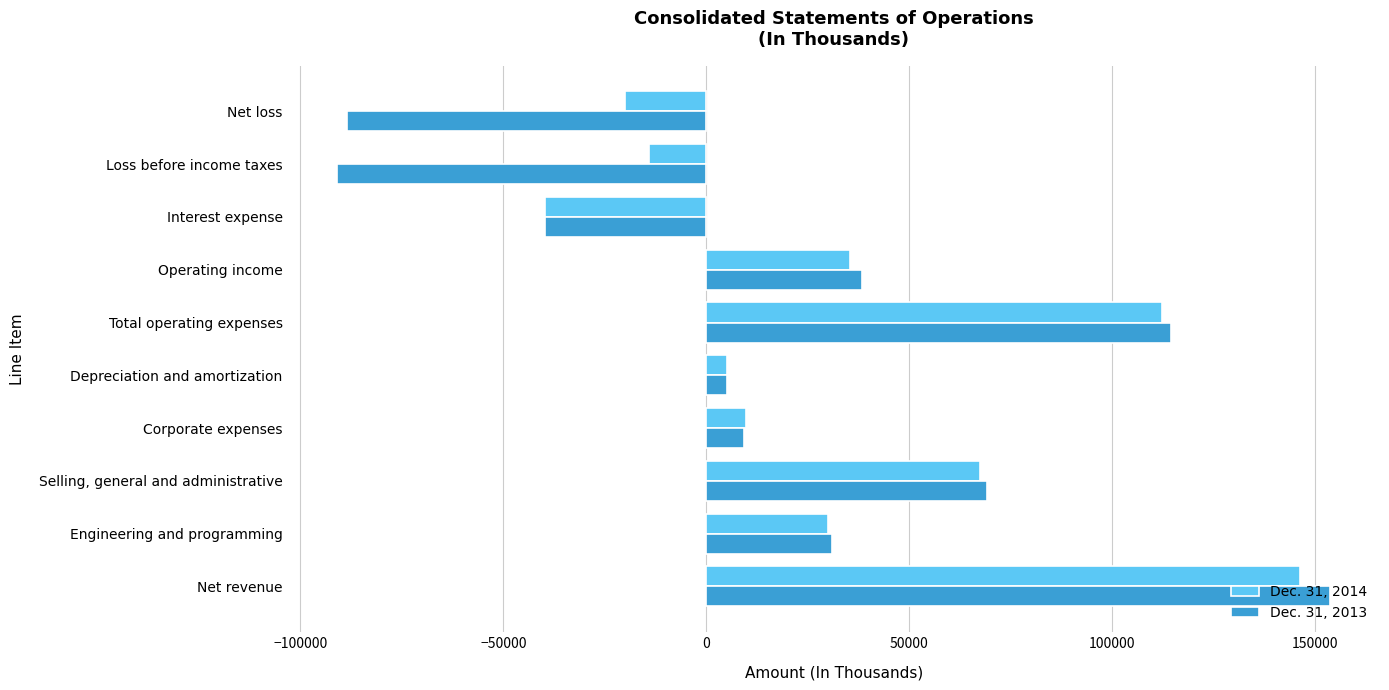

Between Total operating expenses and Net loss, which series saw the biggest shift?

Dec. 31, 2013